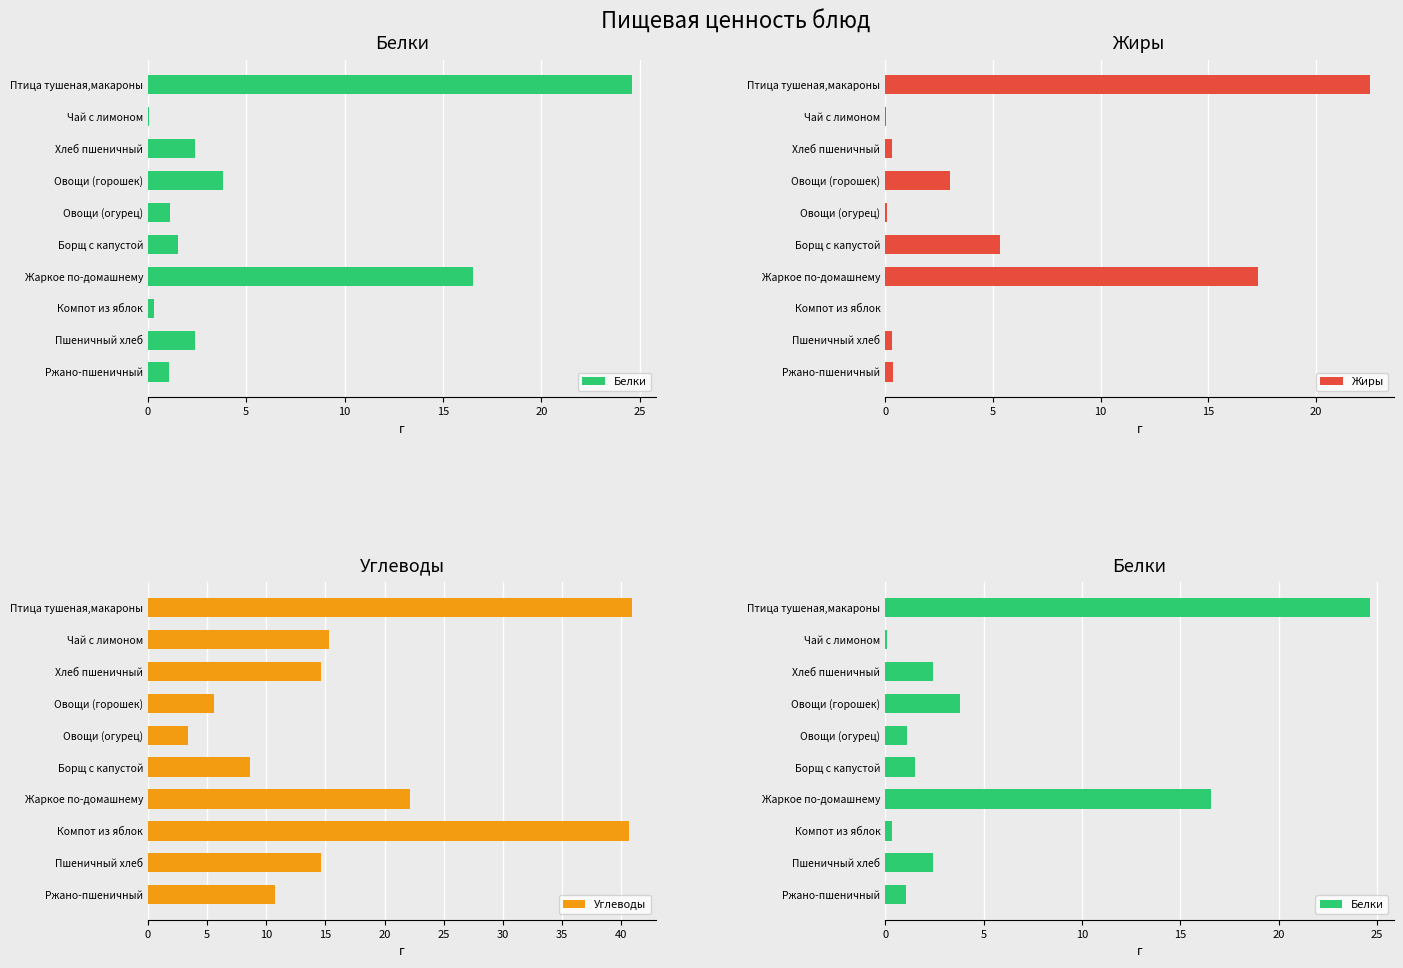

Which series has the widest spread of values?

Углеводы